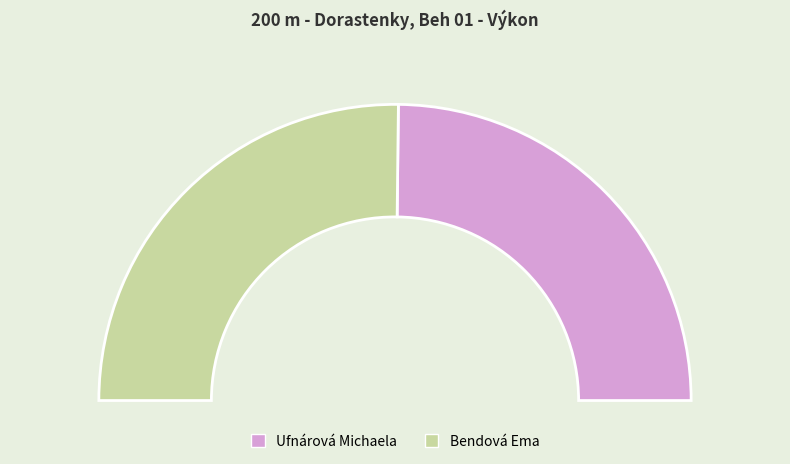

To the nearest percent, what is the average slice percentage?

50%